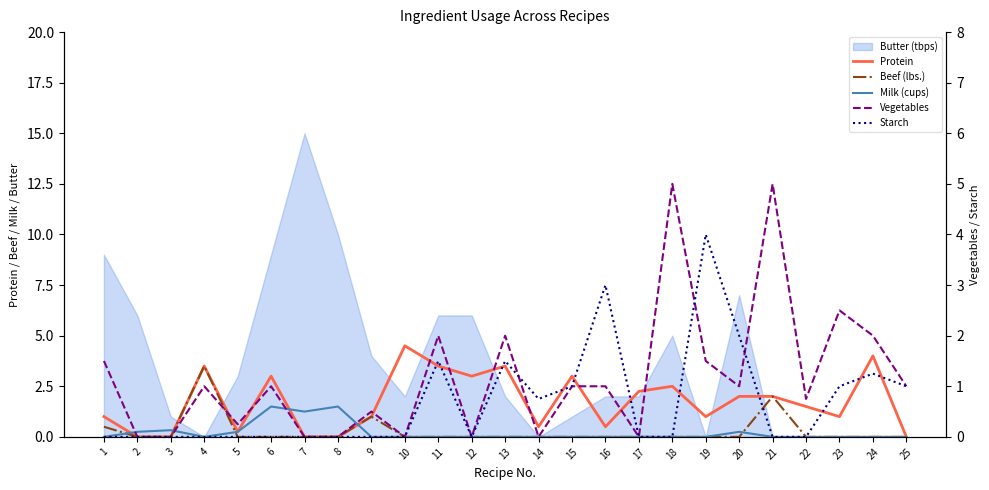

Reading left to right, what are all the values shown in this chart?

Protein: 1=1.0	2=0.0	3=0.0	4=3.5	5=0.2	6=3.0	7=0.0	8=0.0	9=1.0	10=4.5	11=3.5	12=3.0	13=3.5	14=0.5	15=3.0	16=0.5	17=2.2	18=2.5	19=1.0	20=2.0	21=2.0	22=1.5	23=1.0	24=4.0	25=0.0
Beef (lbs.): 1=0.5	2=0.0	3=0.0	4=3.5	5=0.0	6=0.0	7=0.0	8=0.0	9=1.0	10=0.0	11=0.0	12=0.0	13=0.0	14=0.0	15=0.0	16=0.0	17=0.0	18=0.0	19=0.0	20=0.0	21=2.0	22=0.0	23=0.0	24=0.0	25=0.0
Milk (cups): 1=0.0	2=0.2	3=0.3	4=0.0	5=0.2	6=1.5	7=1.2	8=1.5	9=0.0	10=0.0	11=0.0	12=0.0	13=0.0	14=0.0	15=0.0	16=0.0	17=0.0	18=0.0	19=0.0	20=0.2	21=0.0	22=0.0	23=0.0	24=0.0	25=0.0
Vegetables: 1=1.5	2=0.0	3=0.0	4=1.0	5=0.2	6=1.0	7=0.0	8=0.0	9=0.5	10=0.0	11=2.0	12=0.0	13=2.0	14=0.0	15=1.0	16=1.0	17=0.0	18=5.0	19=1.5	20=1.0	21=5.0	22=0.8	23=2.5	24=2.0	25=1.0
Starch: 1=0.0	2=0.0	3=0.0	4=0.0	5=0.0	6=0.0	7=0.0	8=0.0	9=0.0	10=0.0	11=1.5	12=0.0	13=1.5	14=0.8	15=1.0	16=3.0	17=0.0	18=0.0	19=4.0	20=2.0	21=0.0	22=0.0	23=1.0	24=1.2	25=1.0